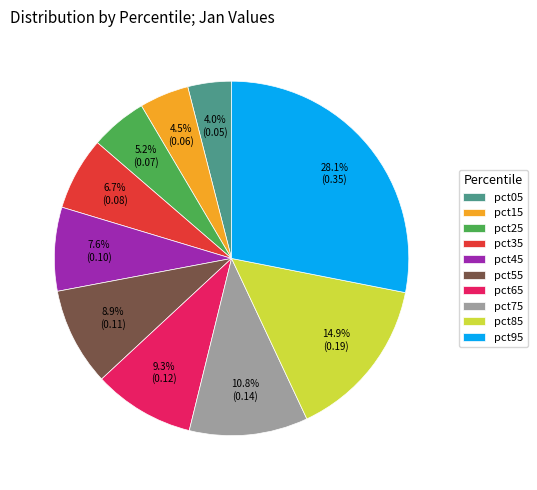

Does any single category account for the majority?

No